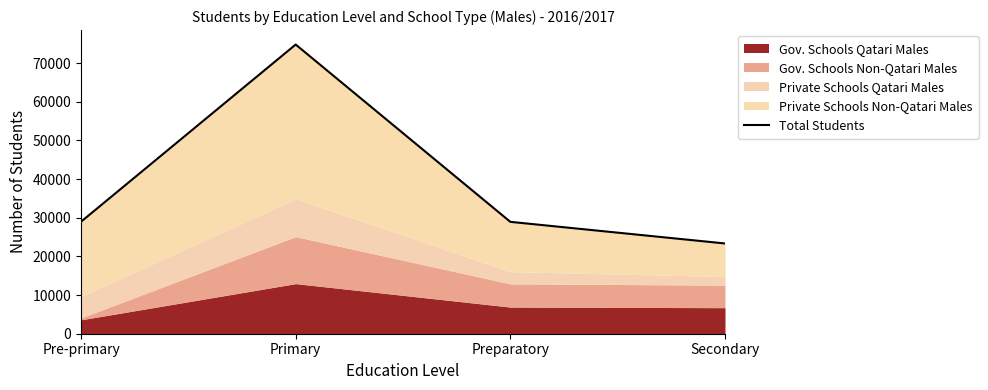

Reading right to left, list all the values displayed in this chart.

Secondary=23342	Preparatory=28933	Primary=74791	Pre-primary=28966